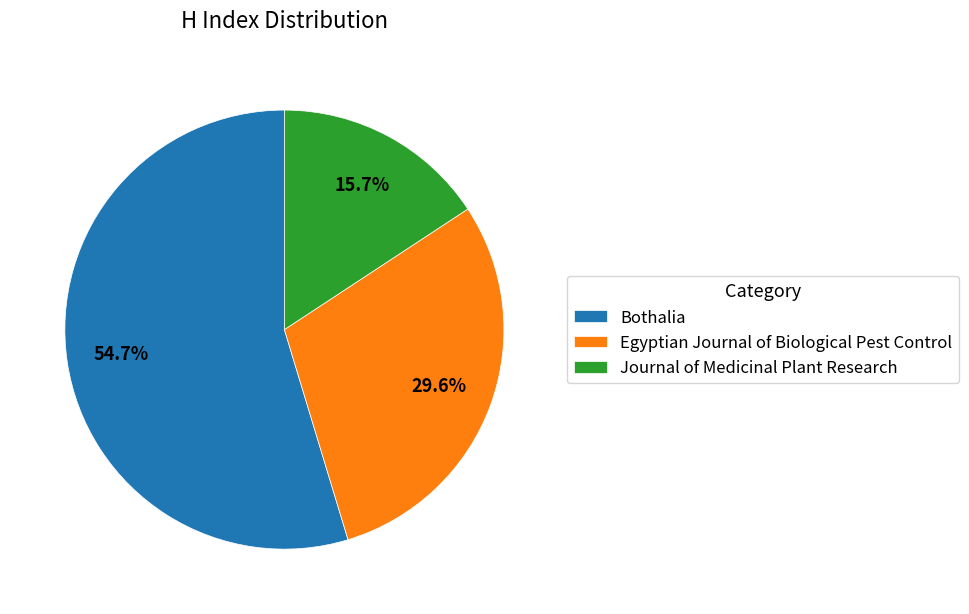

What is the ratio of the value at Egyptian Journal of Biological Pest Control to the value at Journal of Medicinal Plant Research?

1.9